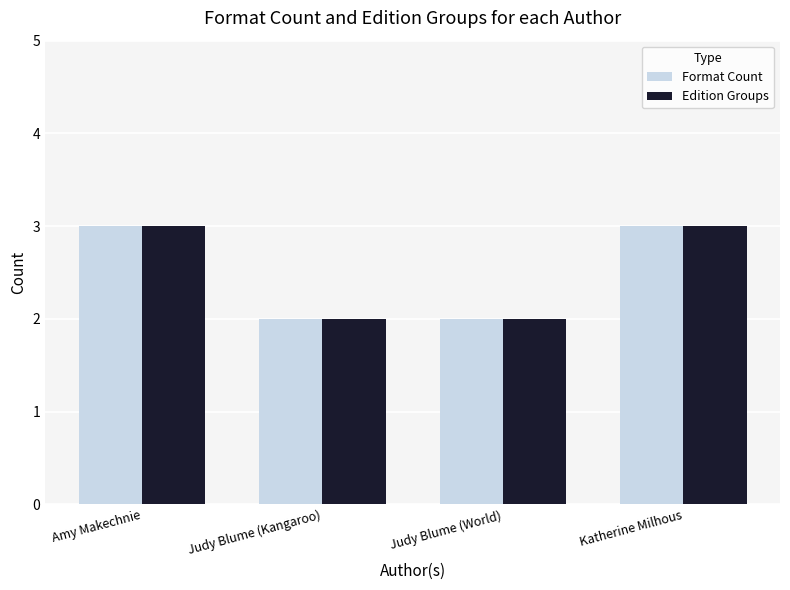

True or false: Edition Groups has a value of 1 at Amy Makechnie.

False